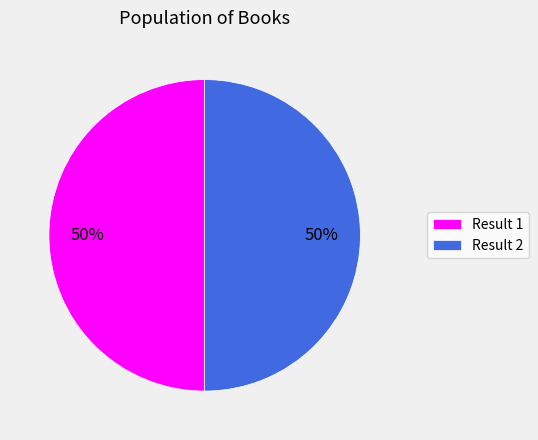

Is it true that Result 1 is 50% of the pie?

True